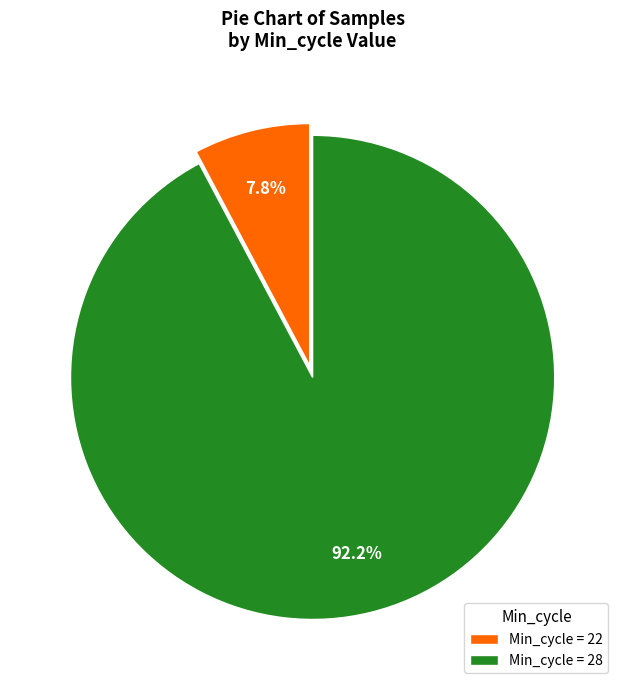

What percentage do Min_cycle = 22 and Min_cycle = 28 together represent?

100.0%